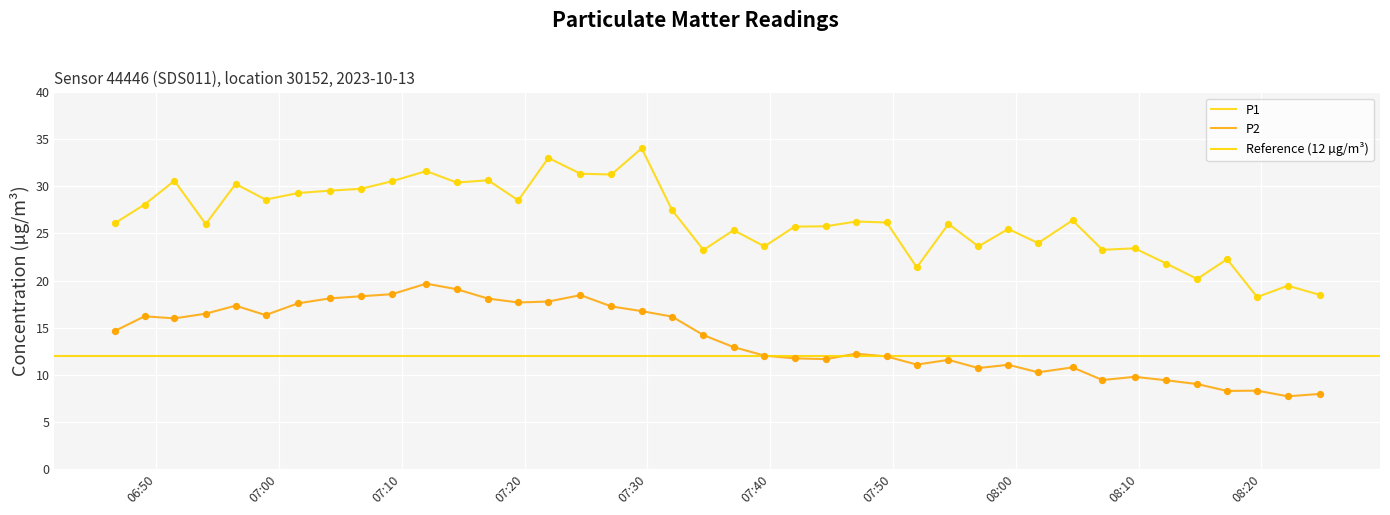

Which series has the largest total across all categories?

P1